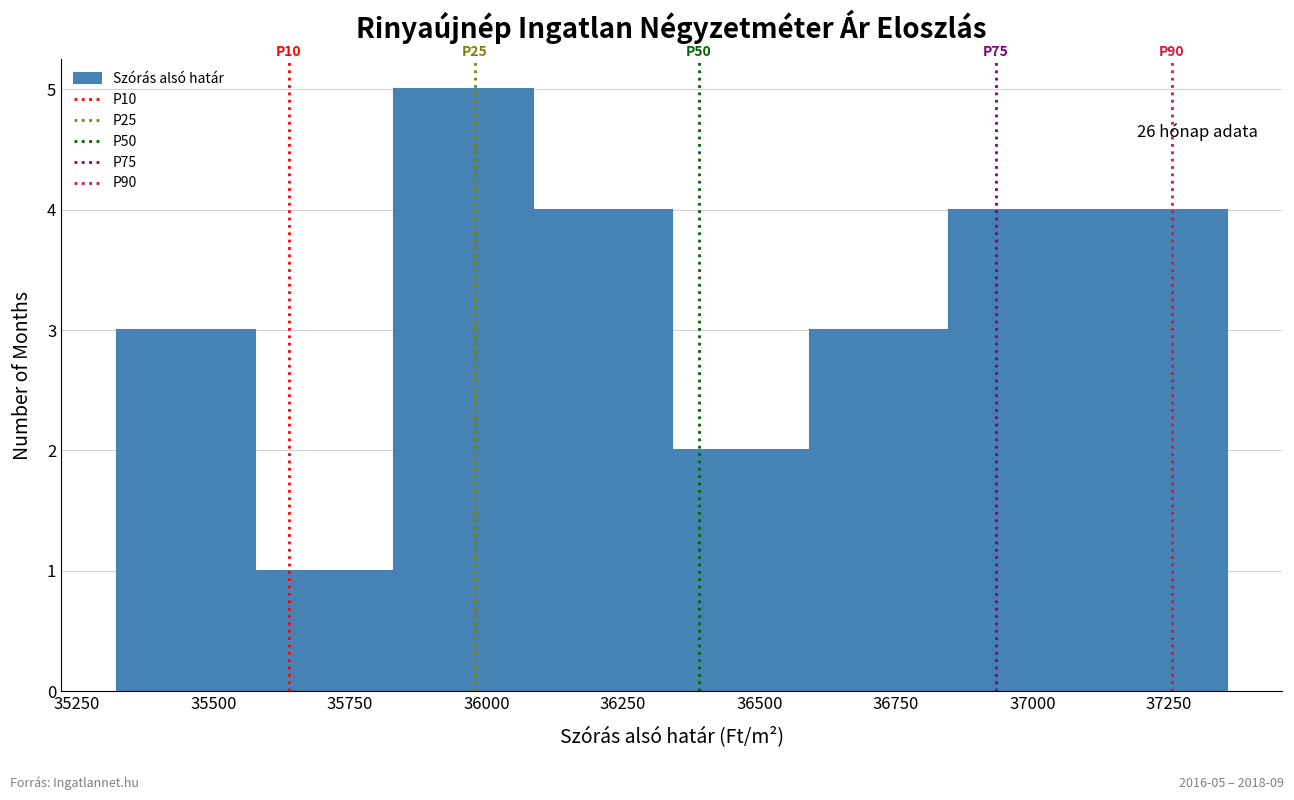

Which range on the x-axis has the tallest bar?

35850 to 36100